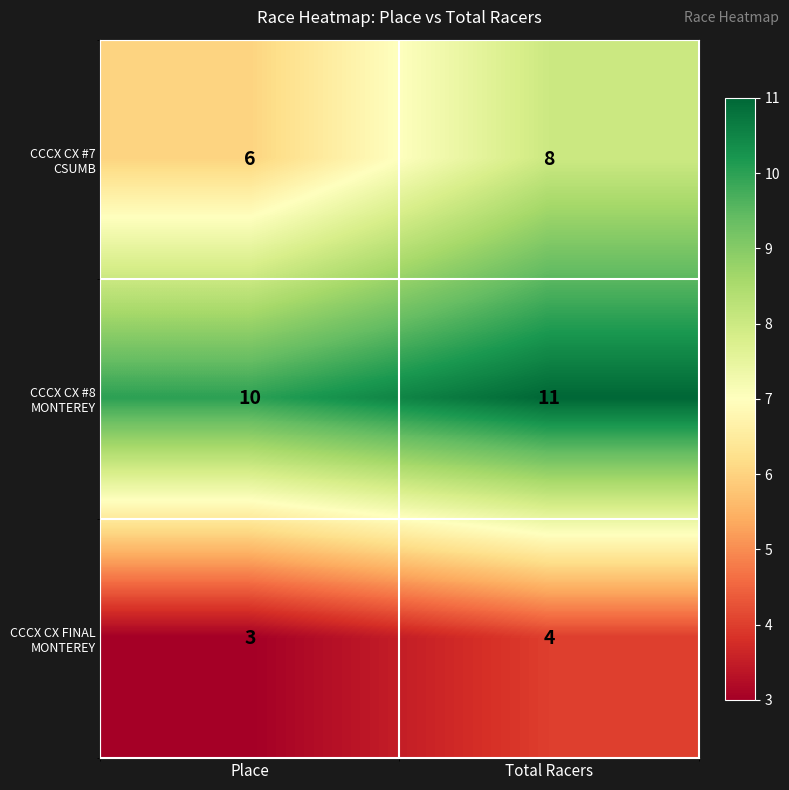

What is the difference between the highest and lowest values at Total Racers?

7